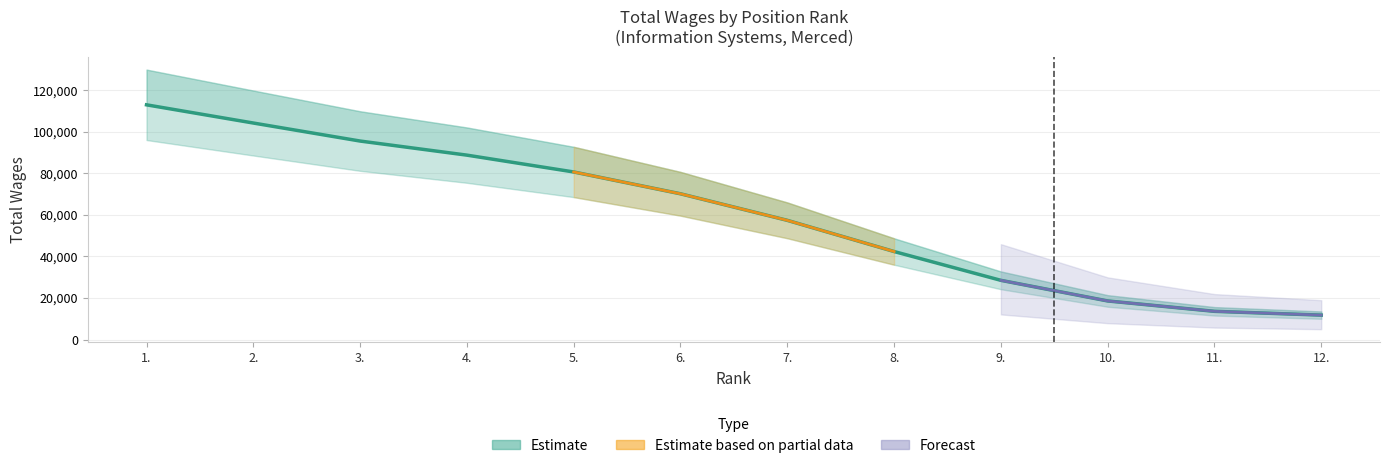

Is this an area chart (filled region under the line)?

No